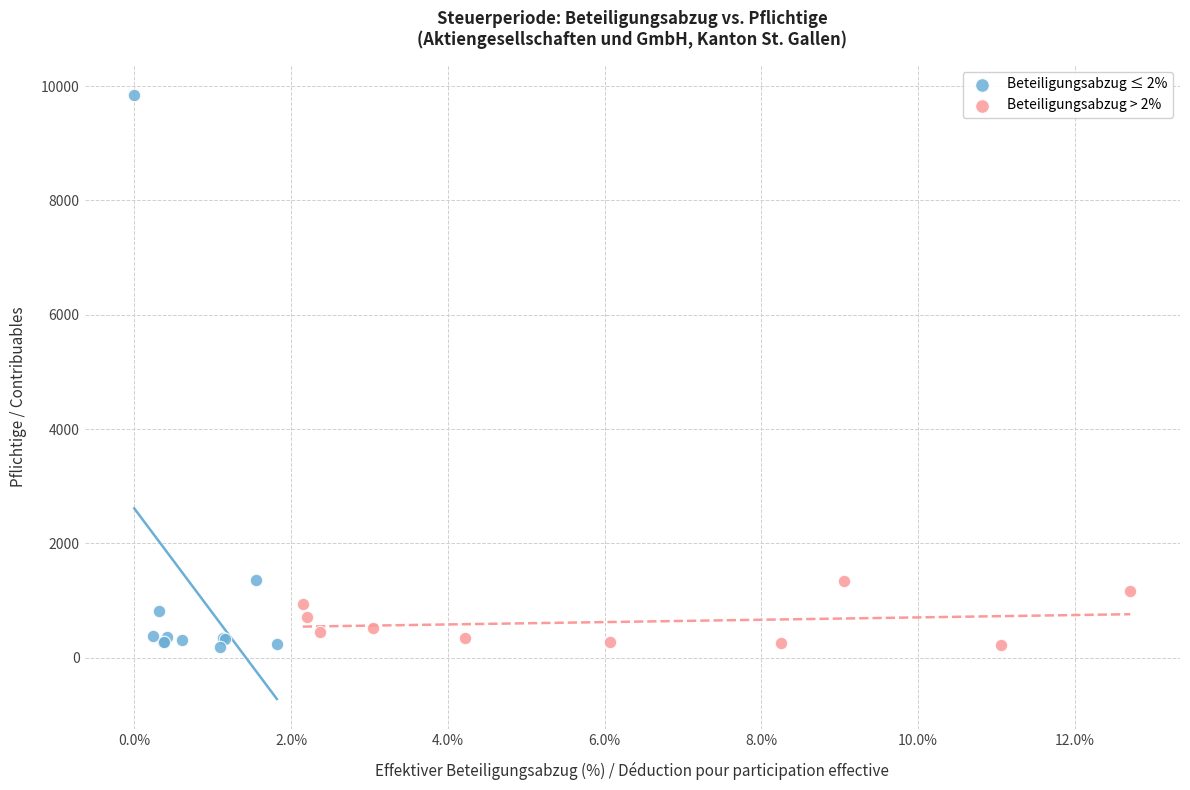

Which series reaches the maximum Y coordinate?

Beteiligungsabzug ≤ 2%